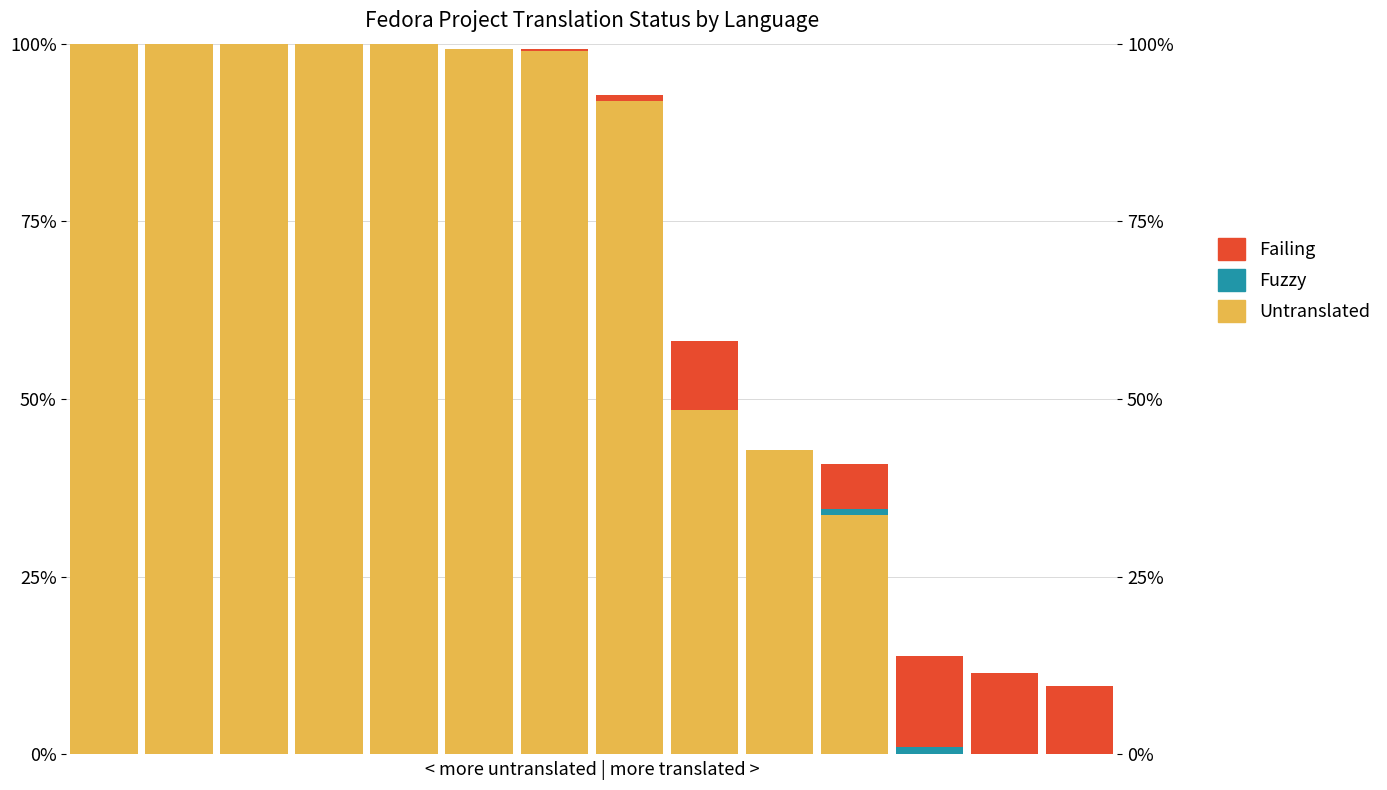

Which series has the largest total across all categories?

Untranslated